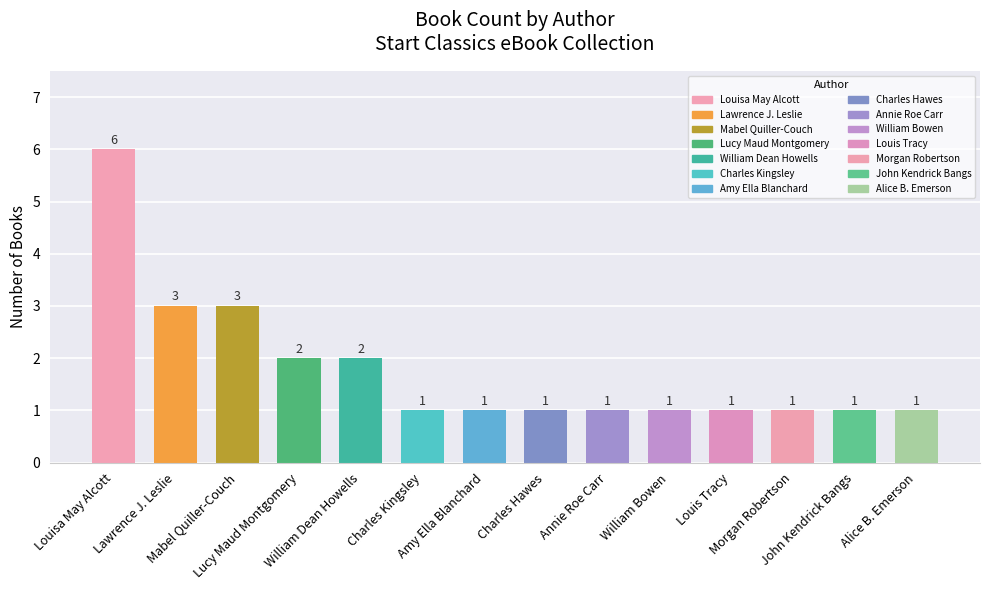

Reading left to right, extract all data points from this chart.

Louisa May Alcott=6	Lawrence J. Leslie=3	Mabel Quiller-Couch=3	Lucy Maud Montgomery=2	William Dean Howells=2	Charles Kingsley=1	Amy Ella Blanchard=1	Charles Hawes=1	Annie Roe Carr=1	William Bowen=1	Louis Tracy=1	Morgan Robertson=1	John Kendrick Bangs=1	Alice B. Emerson=1